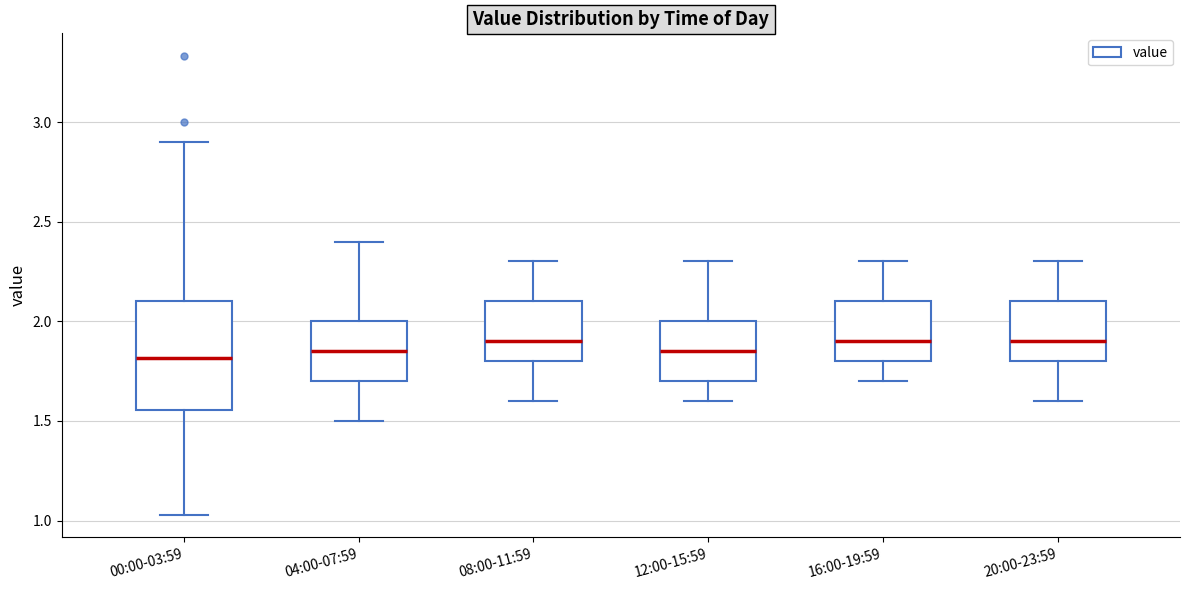

Comparing the boxes themselves (not the whiskers), which one is the tallest?

00:00-03:59